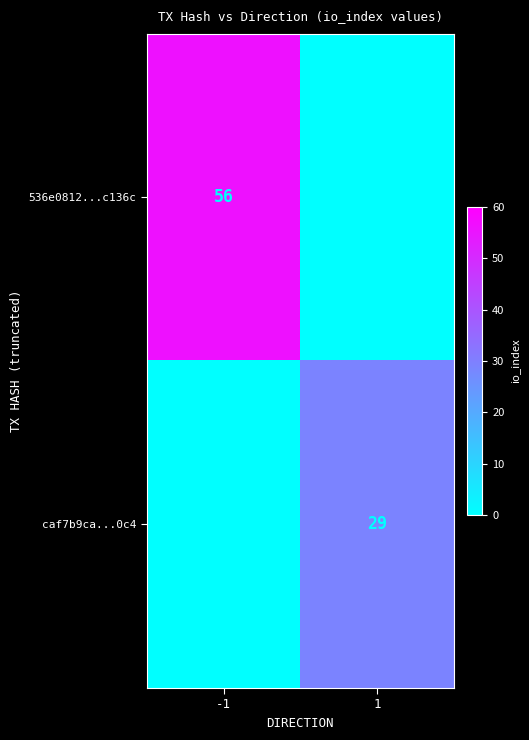

The value of 536e0812...c136c at -1 is 56. True or false?

True